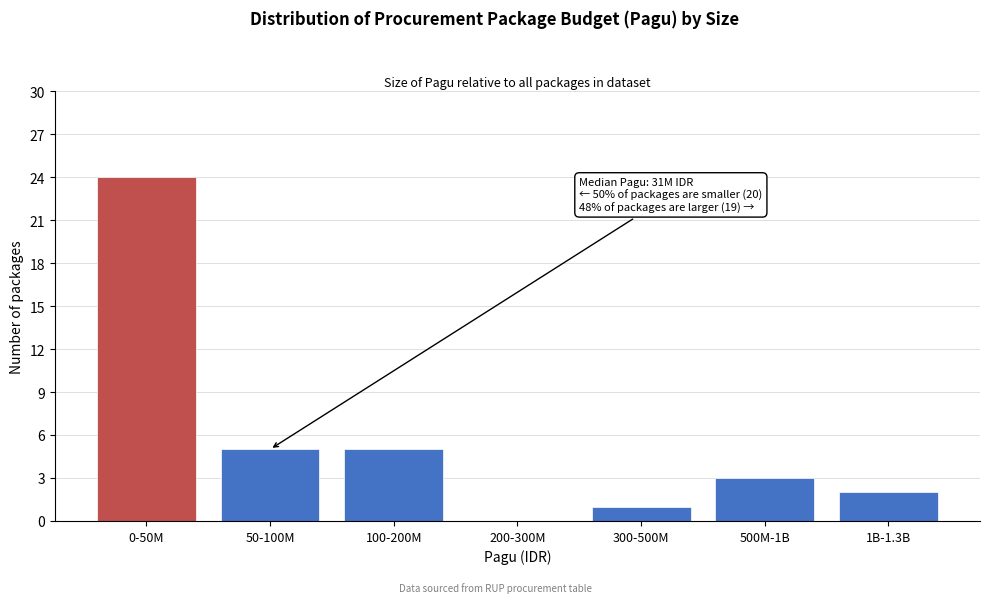

Reading right to left, transcribe all the data shown in this chart.

1B-1.3B=2	500M-1B=3	300-500M=1	200-300M=0	100-200M=5	50-100M=5	0-50M=24